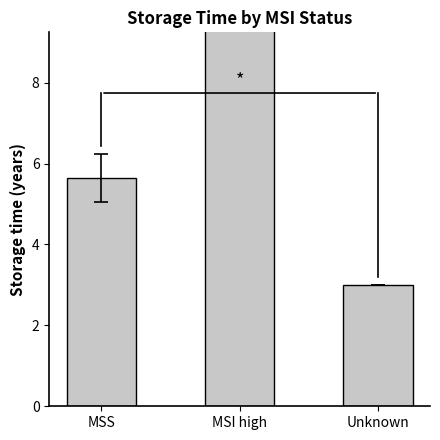

Reading left to right, transcribe all the data shown in this chart.

MSS=5.6	MSI high=11.0	Unknown=3.0